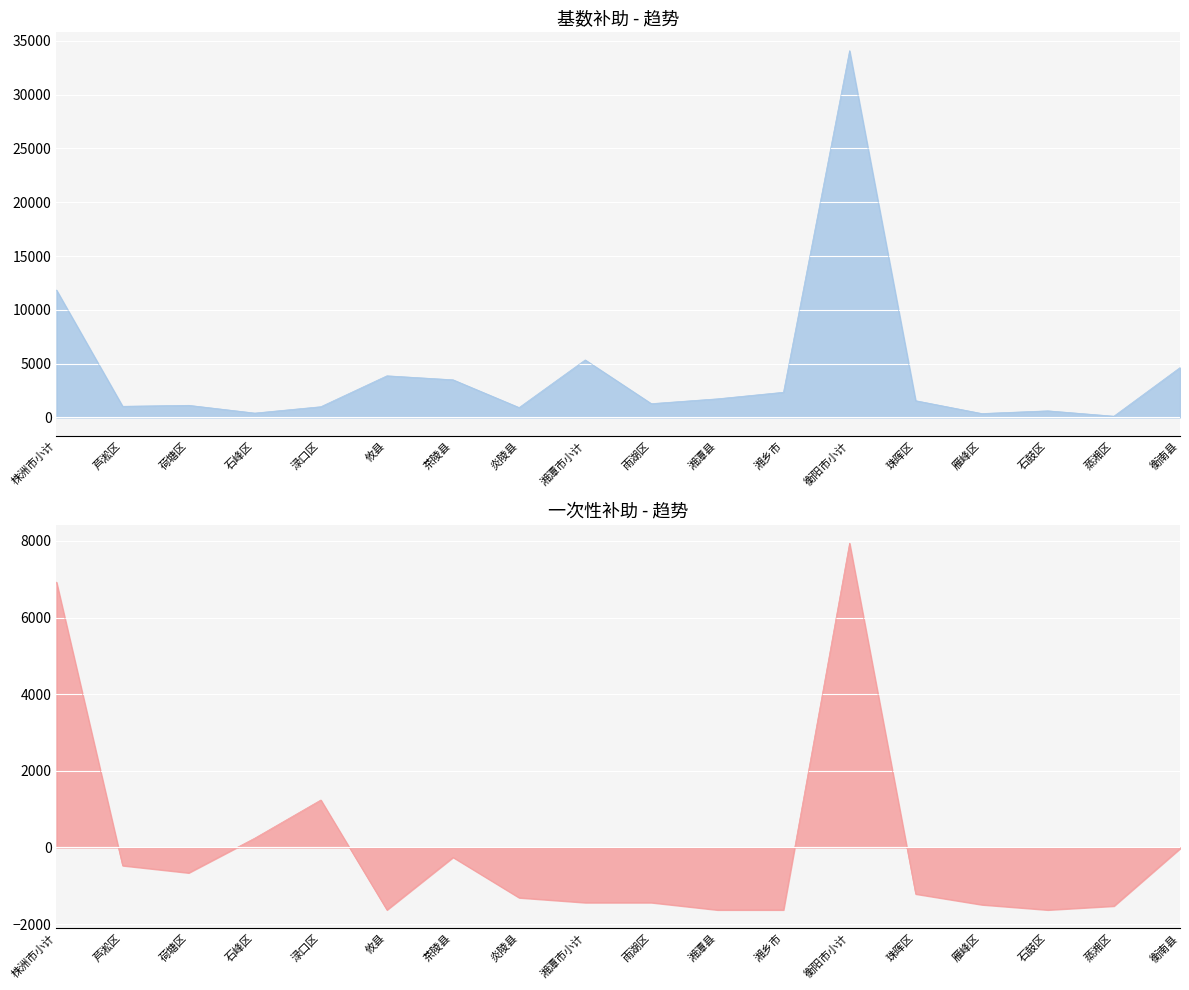

What is the difference between the maximum and minimum values in the 一次性补助 series?

9569.0